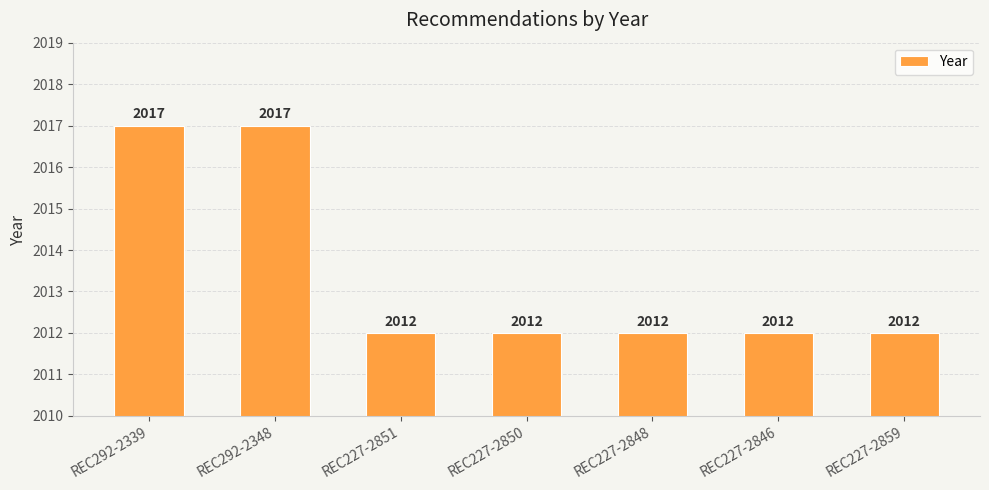

What is the change in value from REC292-2348 to REC227-2851?

-5